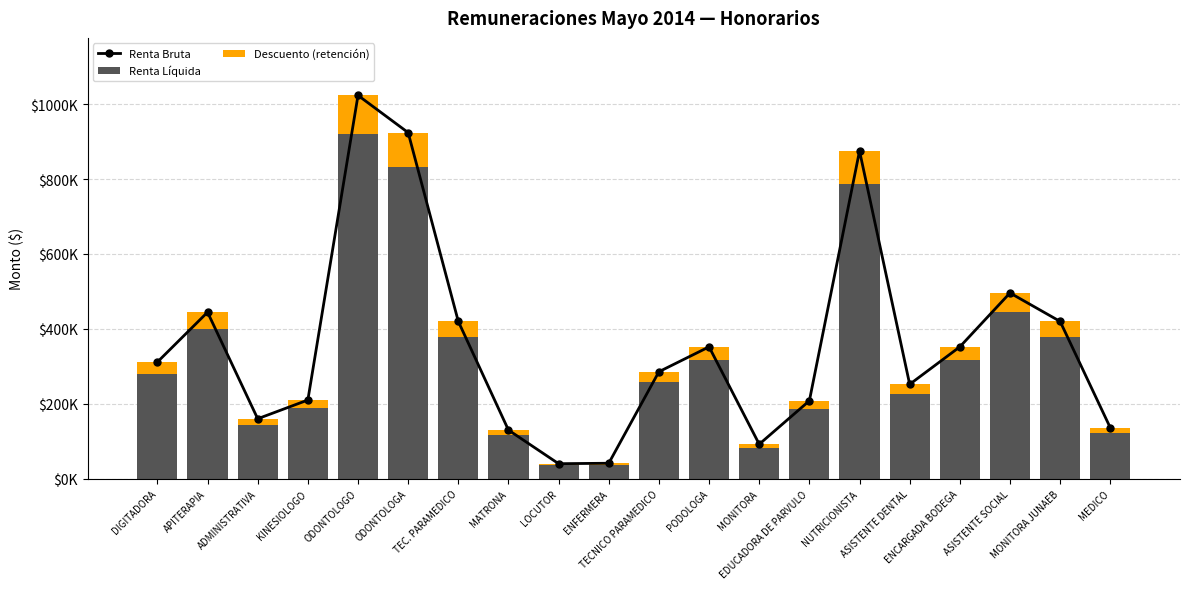

What is the average value of the Renta Bruta series?

358619